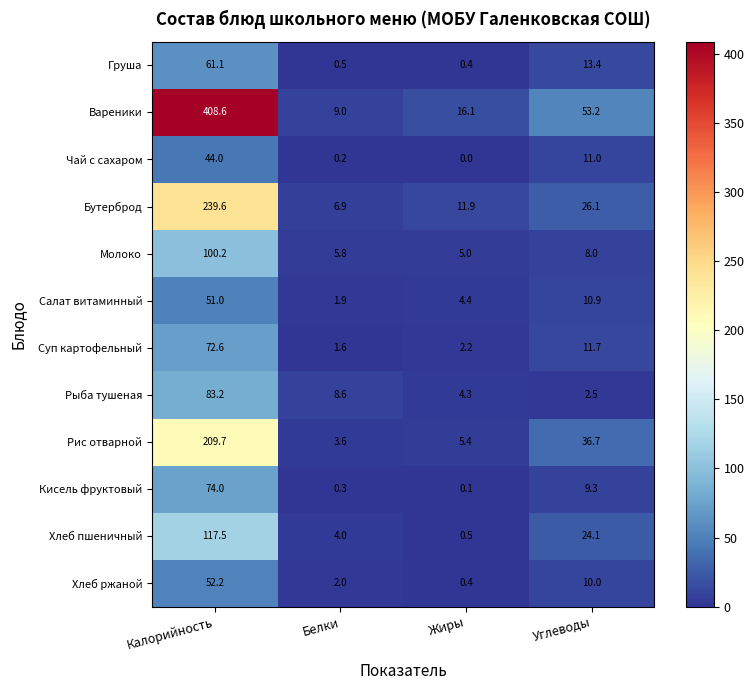

Is it true that Хлеб пшеничный equals 37.6 at Углеводы?

False